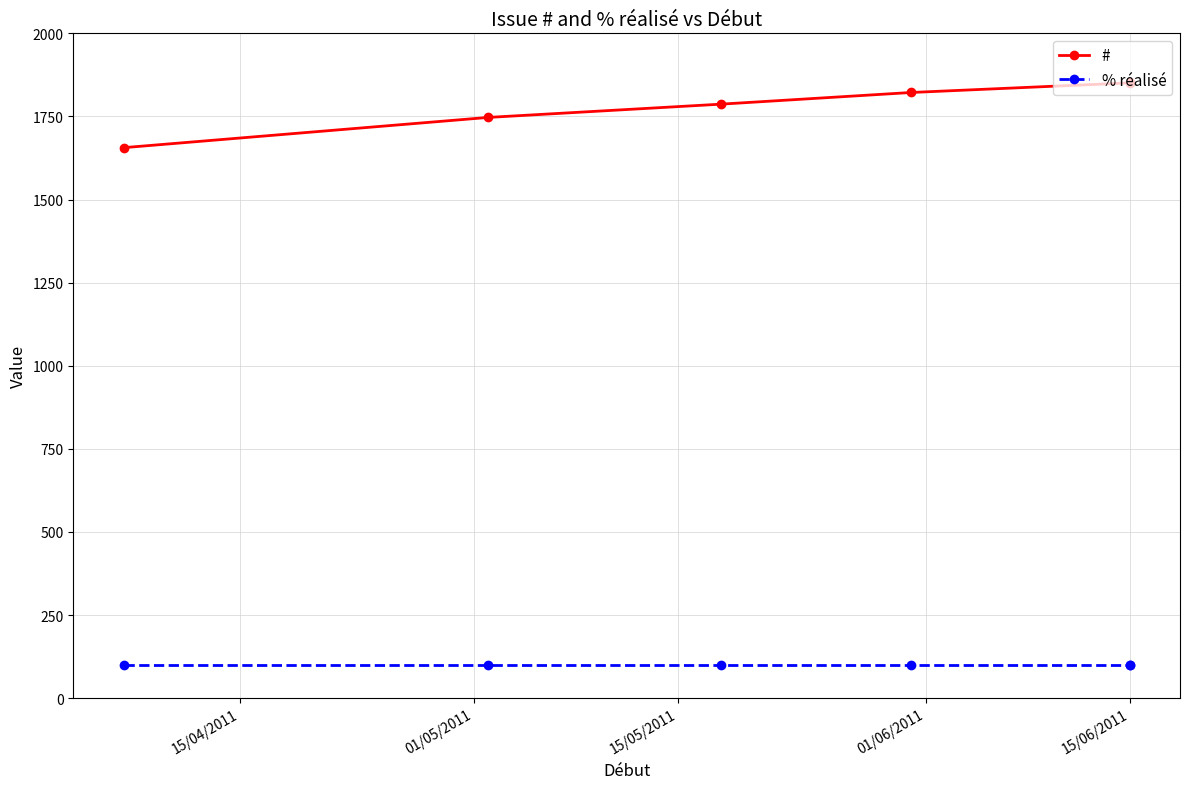

The % réalisé series shows 100 at 15/06/2011. True or false?

True